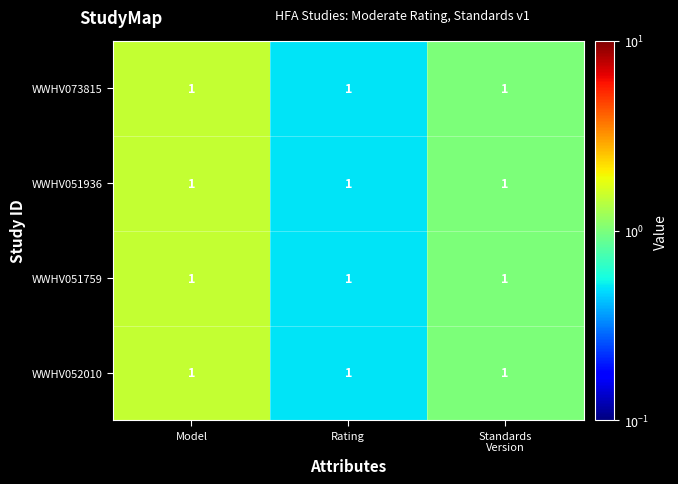

True or false: WWHV052010 has a value of 2.4 at Model.

False